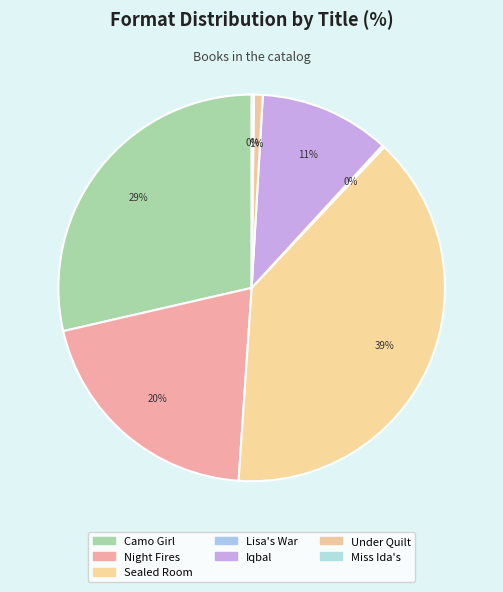

Rank the categories by value from lowest to highest.

From Miss Ida's Porch, Lisa's War, Under the Quilt of Night, Iqbal, Night Fires, Camo Girl, Secret of the Sealed Room